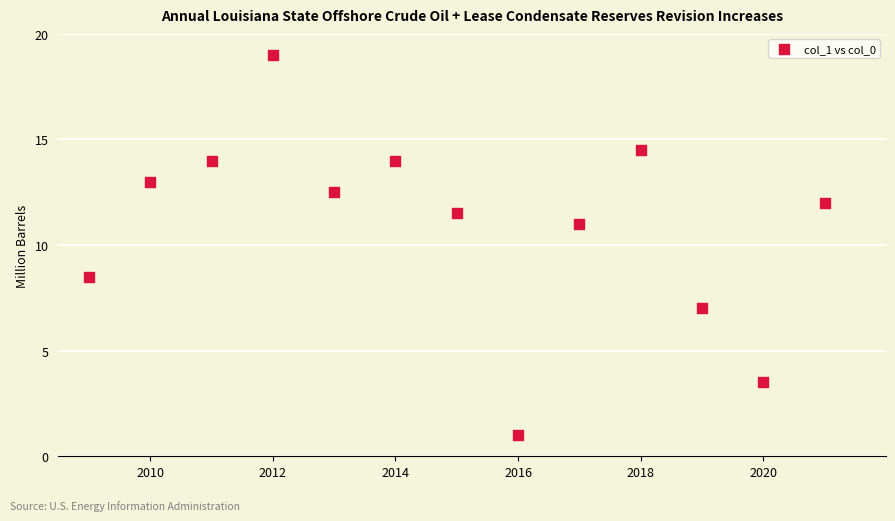

What Y value in the scatter plot is closest to 10?

11.0